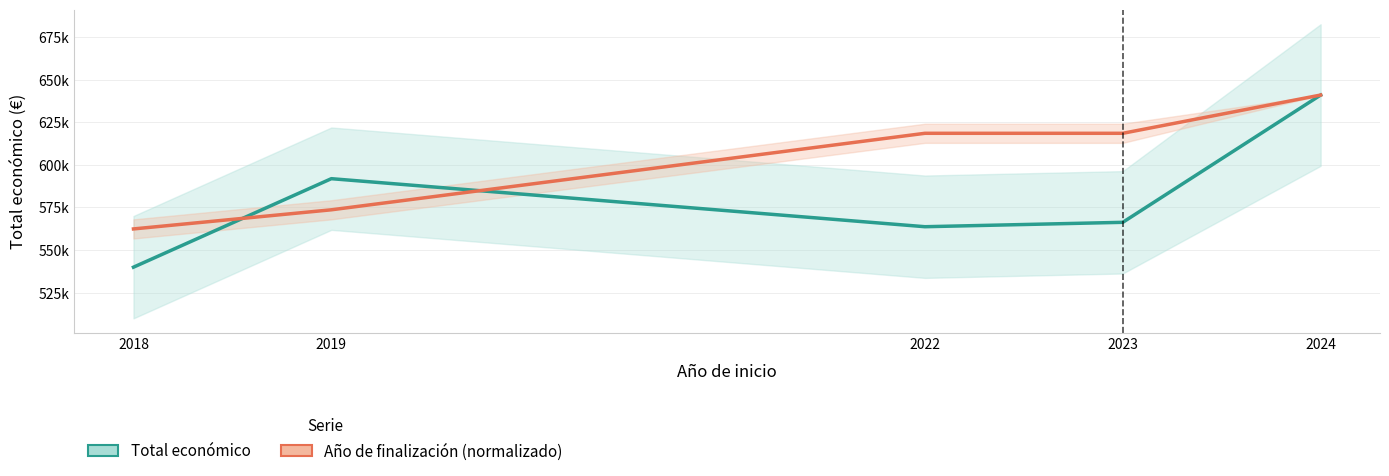

What are all the series names shown in the legend?

Total económico, Año de finalización (normalizado)